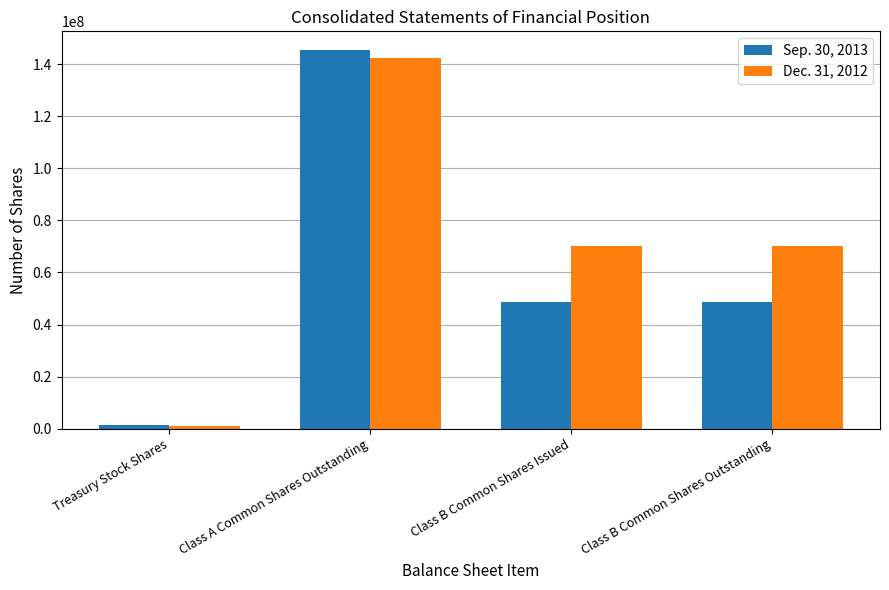

List the series in order of their overall mean, lowest first.

Sep. 30, 2013, Dec. 31, 2012